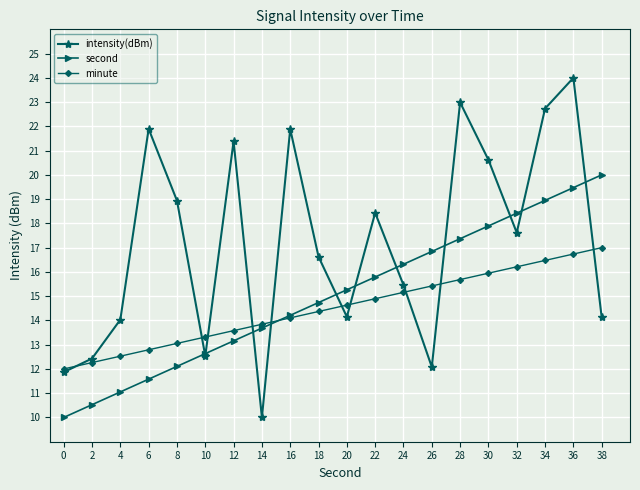

True or false: second has a value of 5.4 at 8.

False